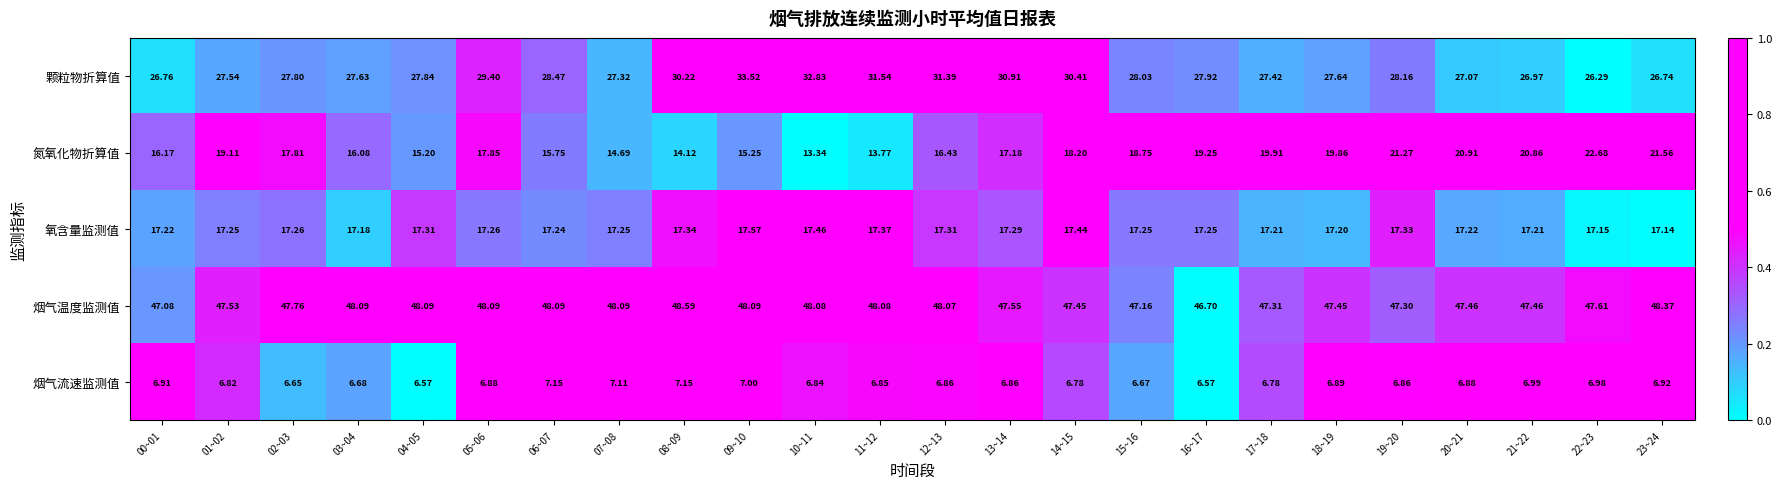

Which series has the largest total across all categories?

烟气温度监测值